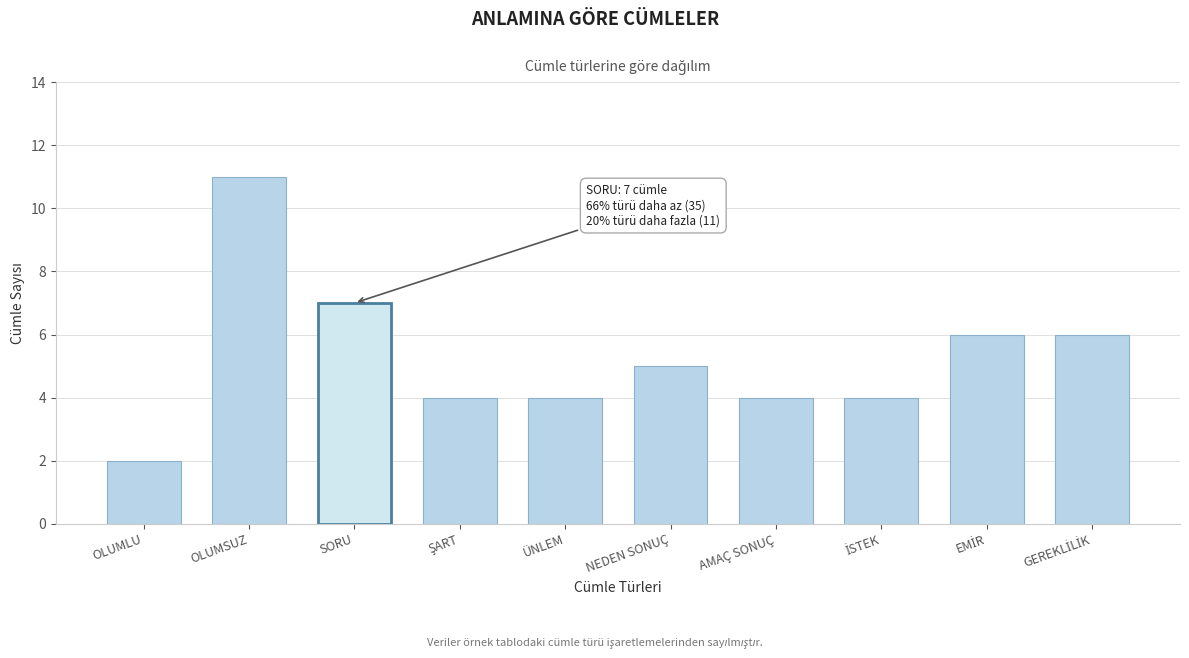

Reading left to right, extract all data points from this chart.

2	11	7	4	4	5	4	4	6	6